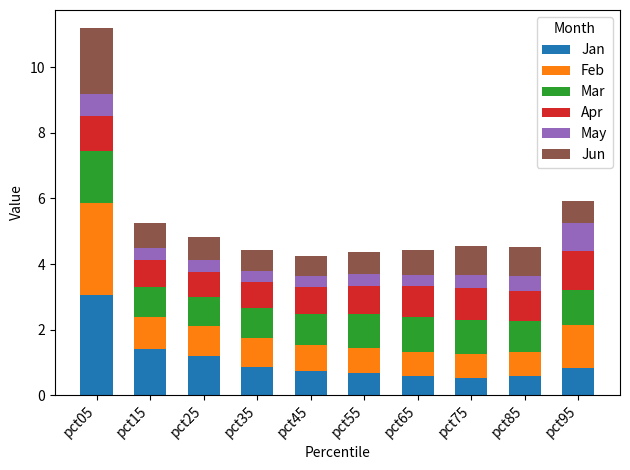

What is the difference between the Jan values at pct85 and pct15?

0.8